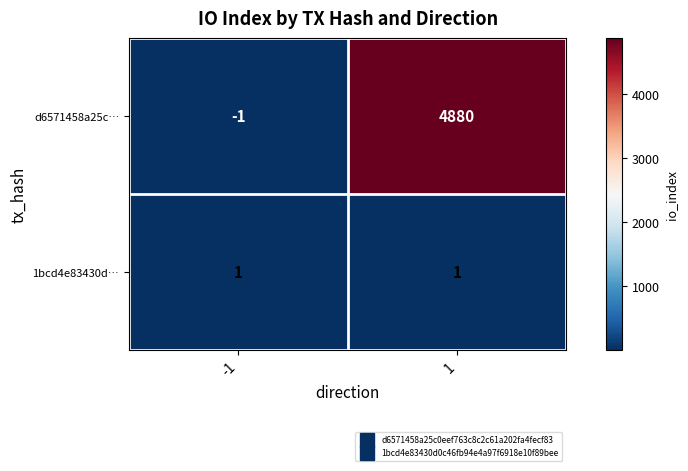

Which category has the lowest value across all series?

-1